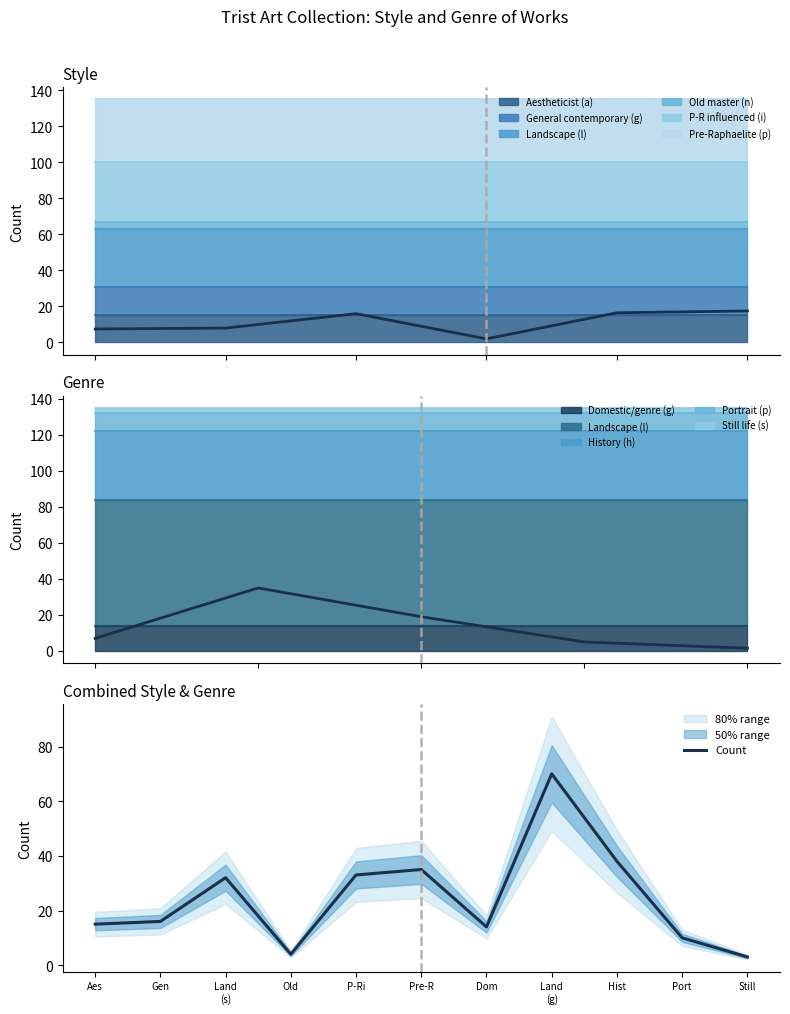

True or false: the data shows 27 at Hist.

False